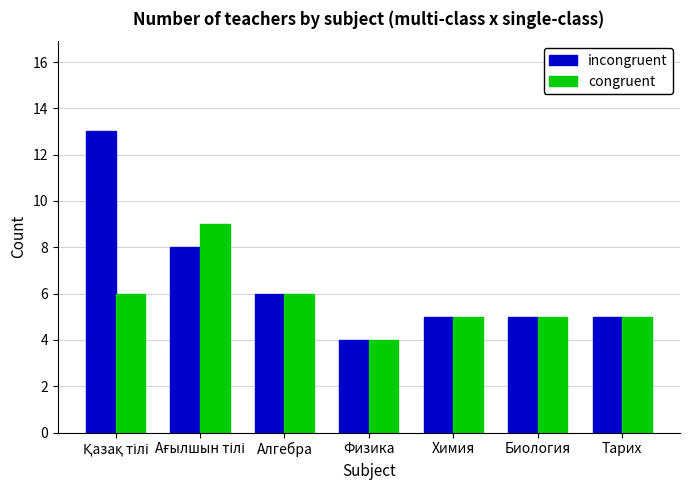

What is the smallest value displayed?

4